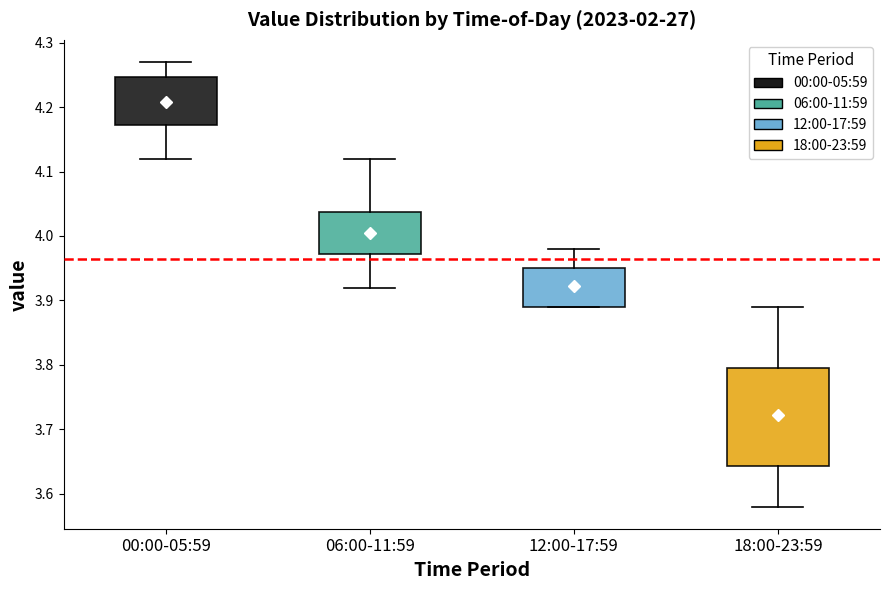

Which box's median line is the lowest?

18:00-23:59